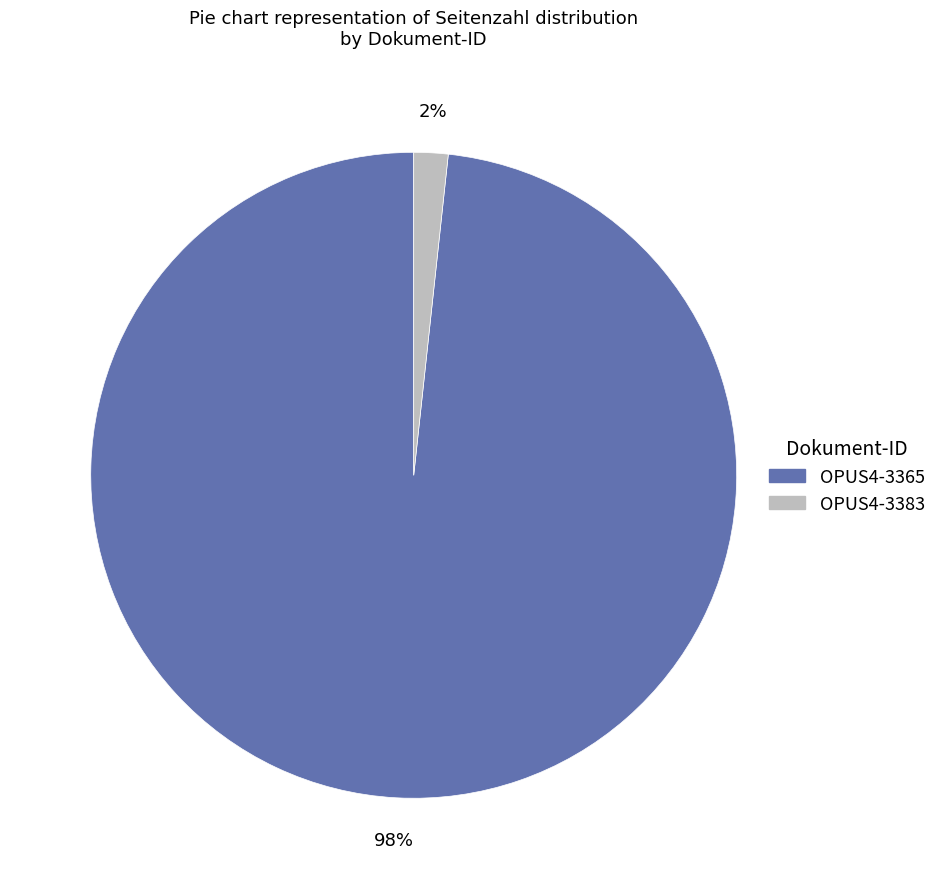

Between OPUS4-3365 and OPUS4-3383, which is larger?

OPUS4-3365